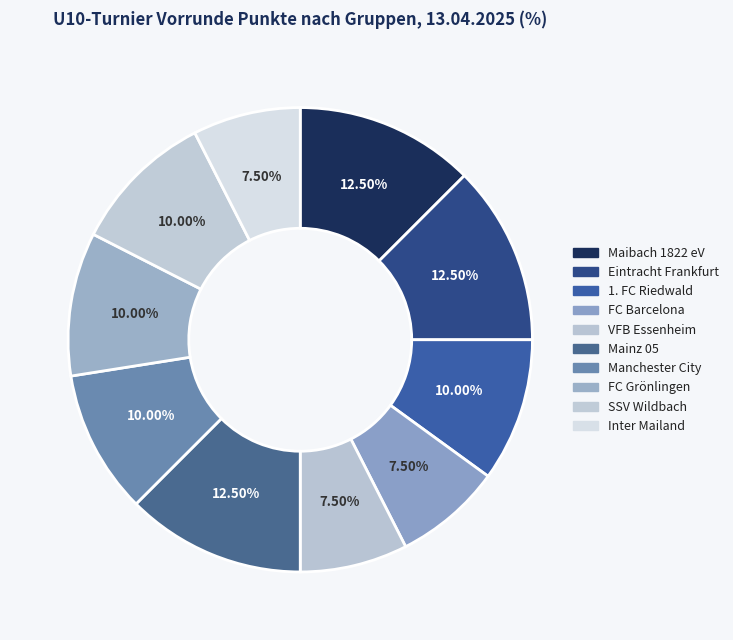

To the nearest percent, what is the average slice percentage?

10%